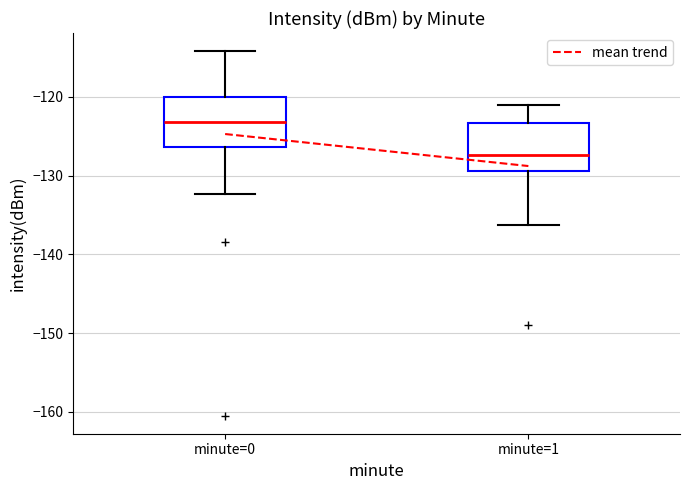

Which box has the highest median line?

minute=0